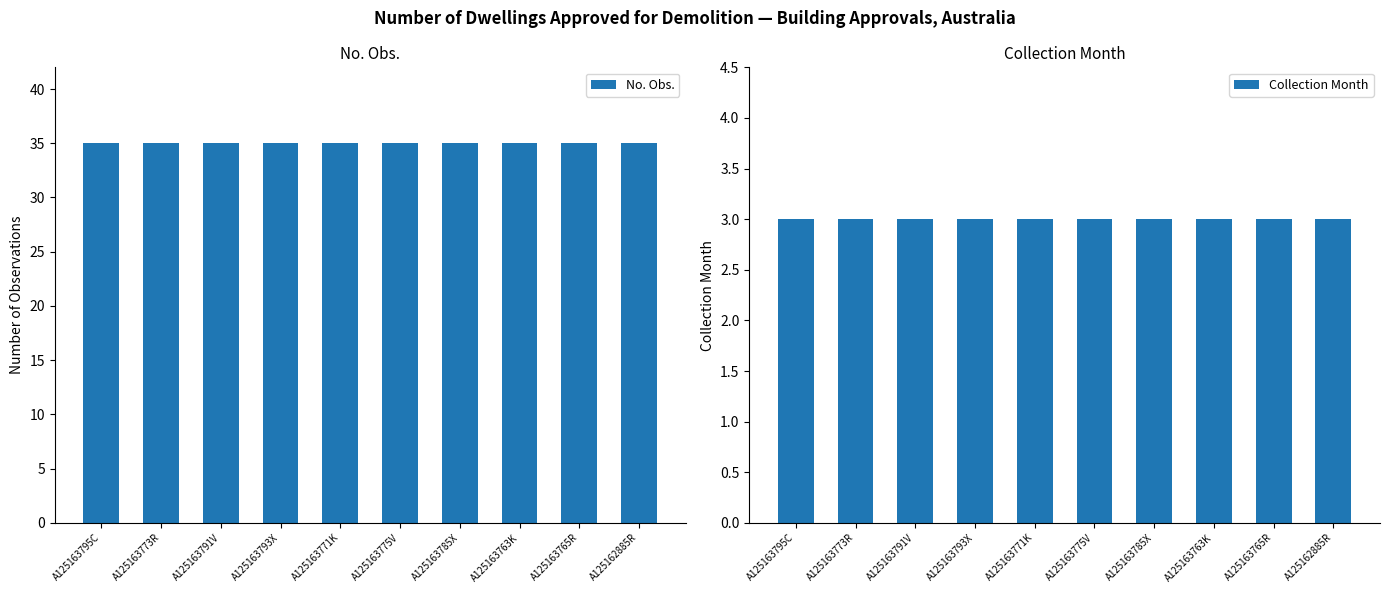

Reading left to right, list all the values displayed in this chart.

No. Obs.: 35	35	35	35	35	35	35	35	35	35
Collection Month: 3	3	3	3	3	3	3	3	3	3